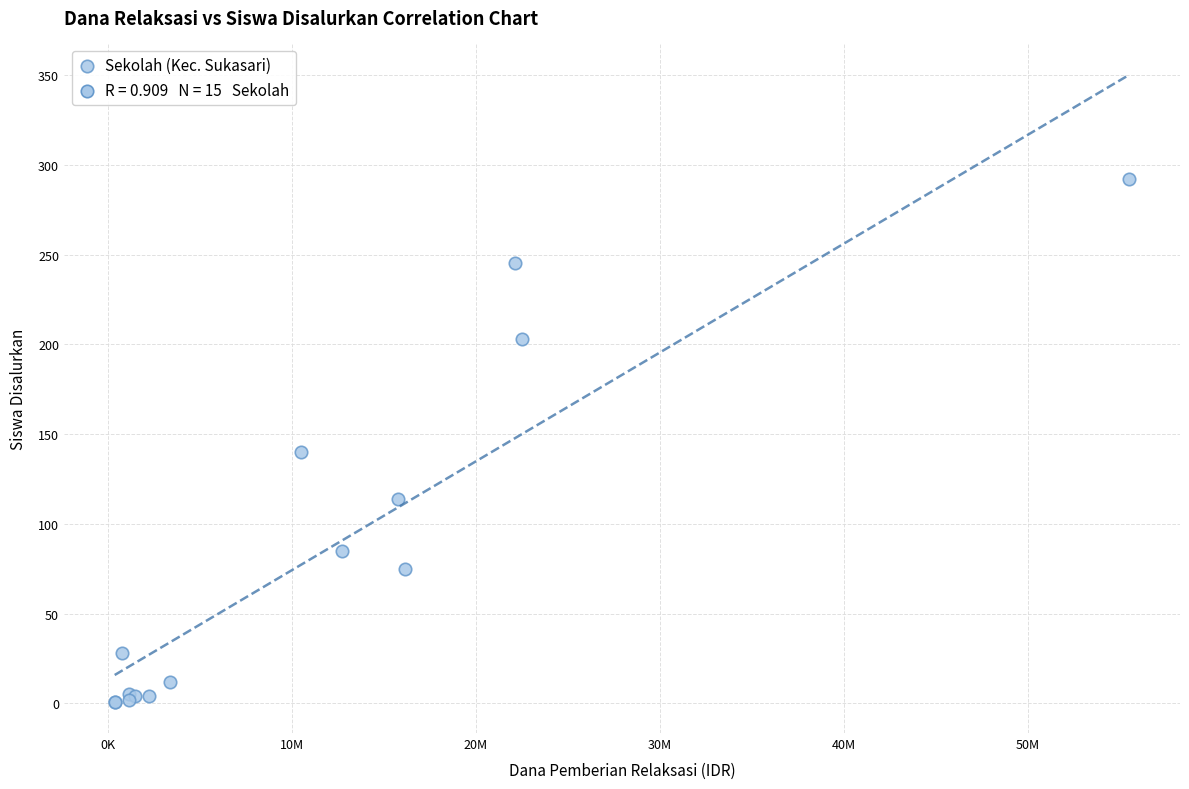

What Y value in the scatter plot is closest to 146?

140